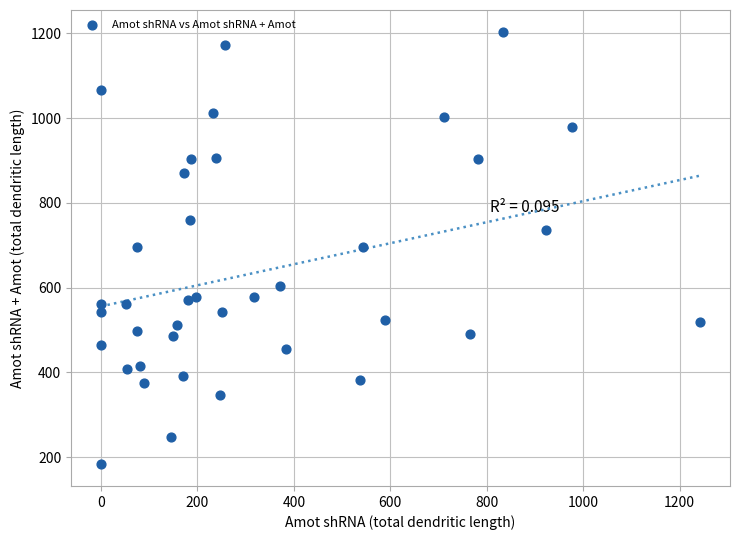

What is the range of Y values (max minus min)?

1020.8